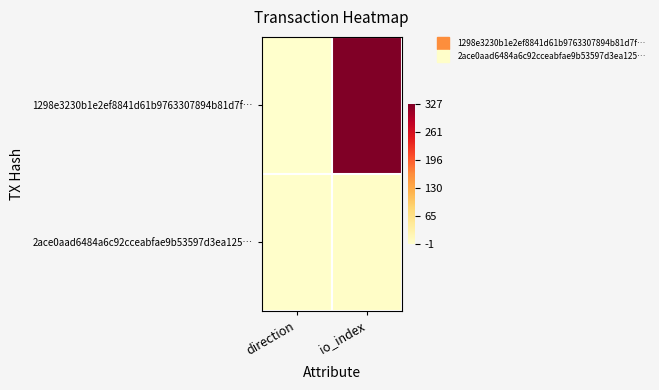

At how many categories does at least one series exceed 264?

1